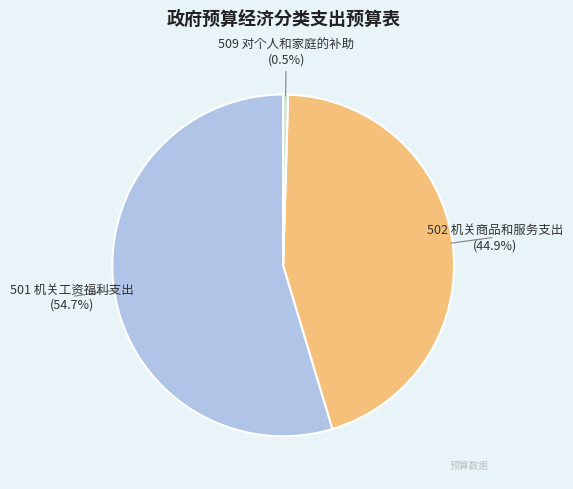

Is it true that 501 机关工资福利支出 is 62% of the pie?

False